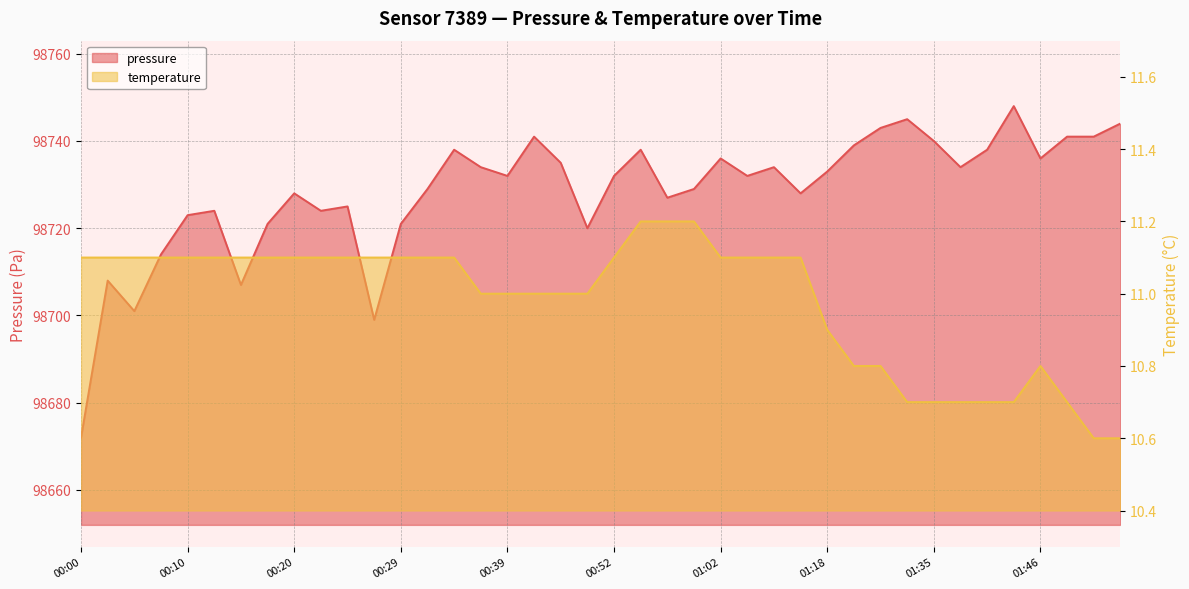

True or false: pressure and temperature intersect in this chart.

False